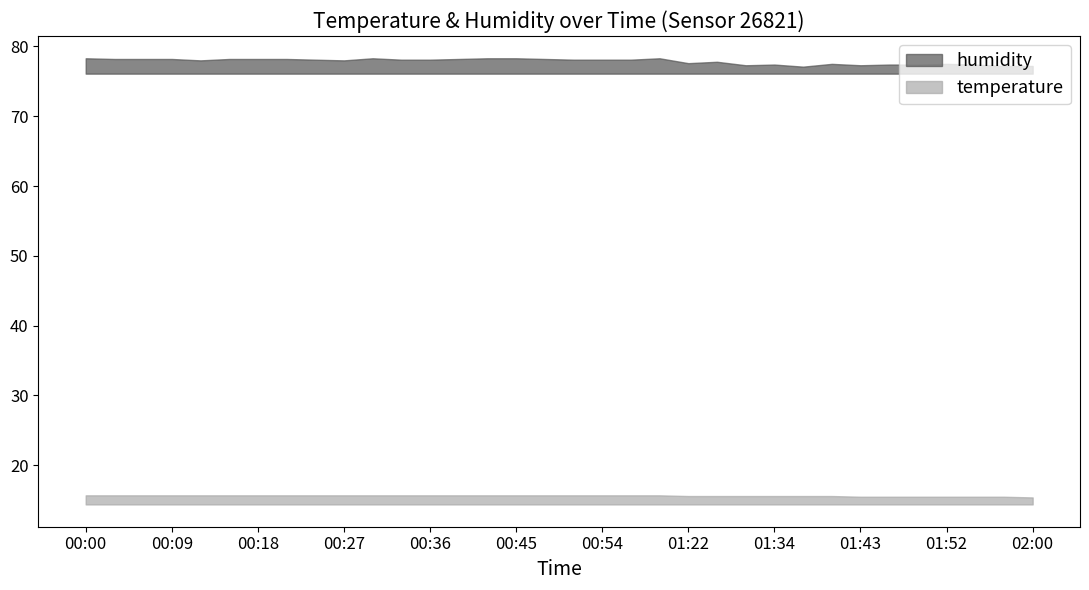

Reading left to right, what are all the values shown in this chart?

temperature: 15.7	15.7	15.7	15.7	15.7	15.7	15.7	15.7	15.7	15.7	15.7	15.7	15.7	15.7	15.7	15.7	15.7	15.7	15.7	15.7	15.7	15.6	15.6	15.6	15.6	15.6	15.6	15.5	15.5	15.5	15.5	15.5	15.5	15.4
humidity: 78.3	78.2	78.2	78.2	78.0	78.2	78.2	78.2	78.1	78.0	78.3	78.1	78.1	78.2	78.3	78.3	78.2	78.1	78.1	78.1	78.3	77.6	77.8	77.3	77.4	77.1	77.5	77.3	77.4	77.4	77.5	77.4	77.2	77.2